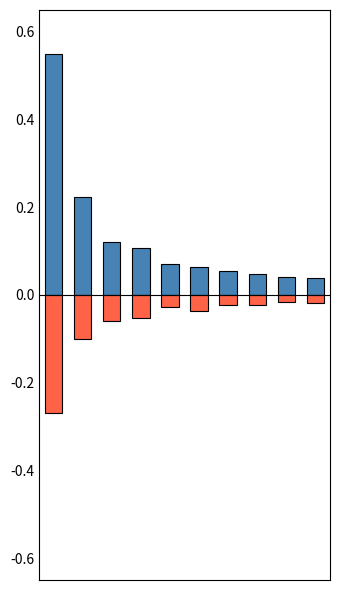

Count the number of categories in the chart.

10